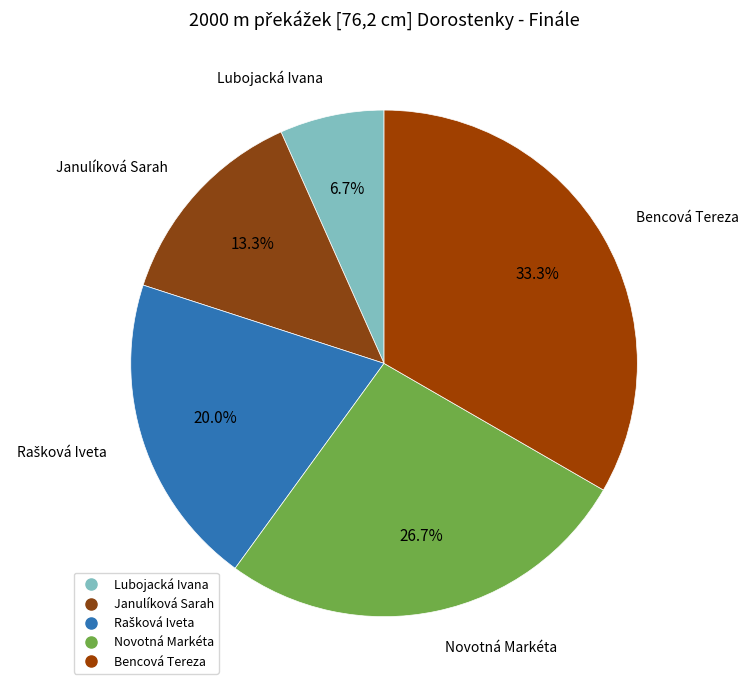

To the nearest percent, what percentage of the pie is Lubojacká Ivana?

7%